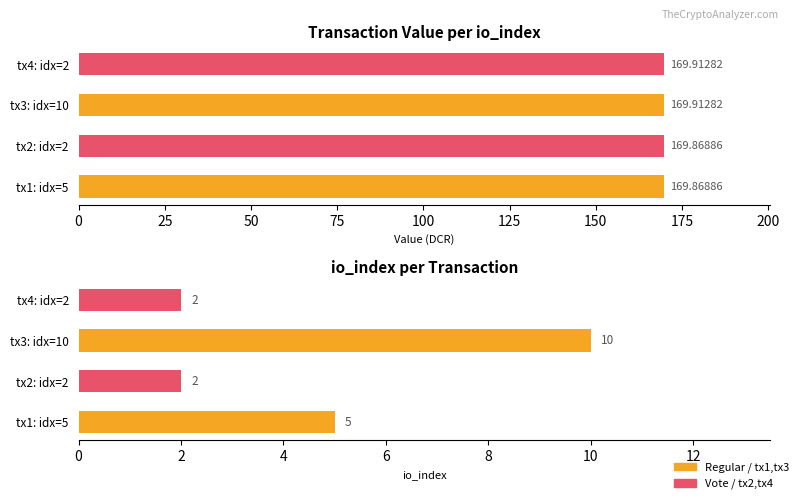

Between 0 and 50, which is larger?

50